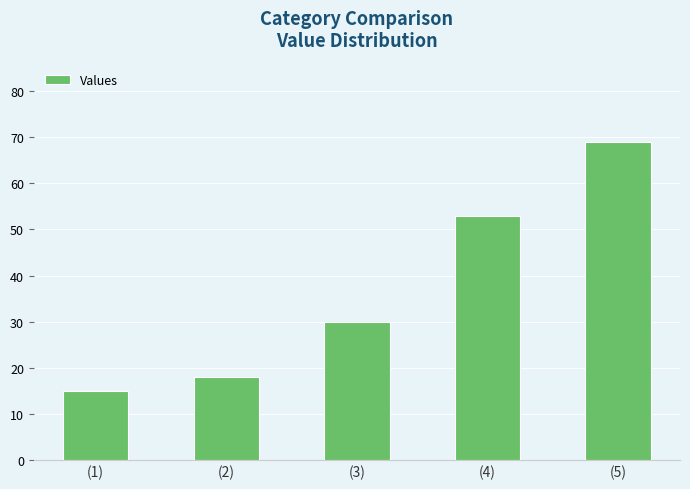

Rank the categories by value from highest to lowest.

(5), (4), (3), (2), (1)